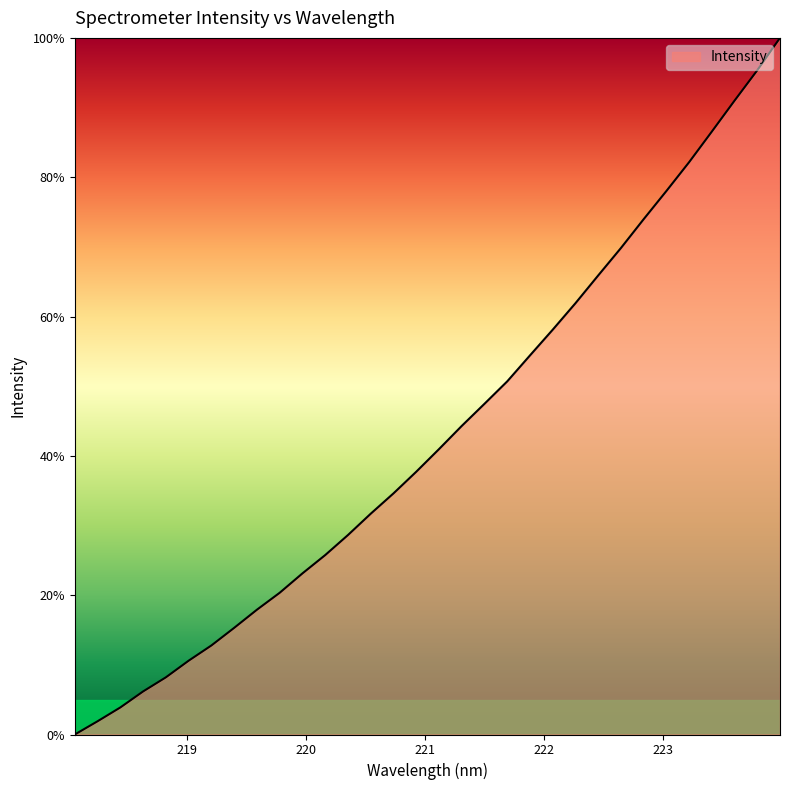

At which category does the chart reach its peak across all series?

223.9802